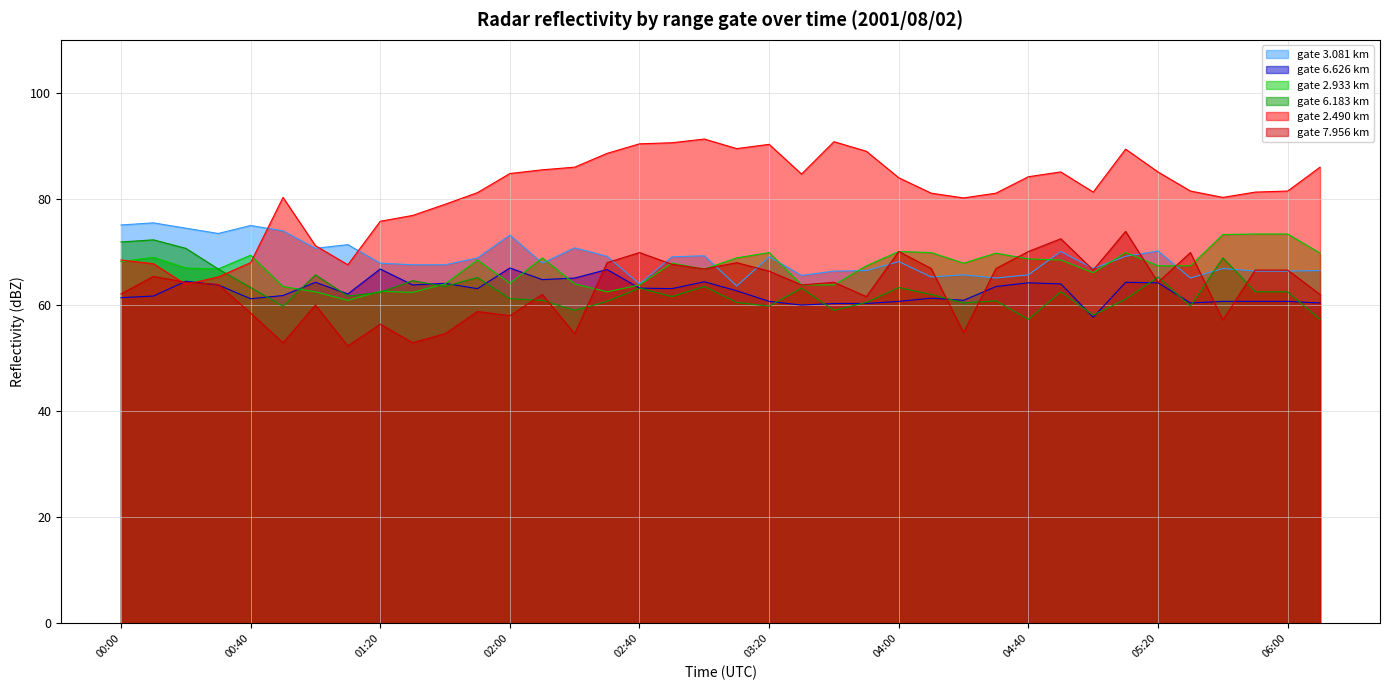

What is the label of the 21st point from the left?

03:20